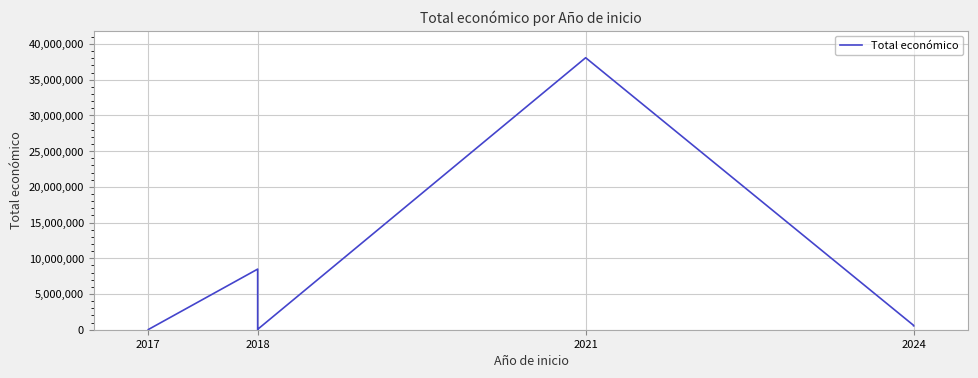

What is the average value?

6705306